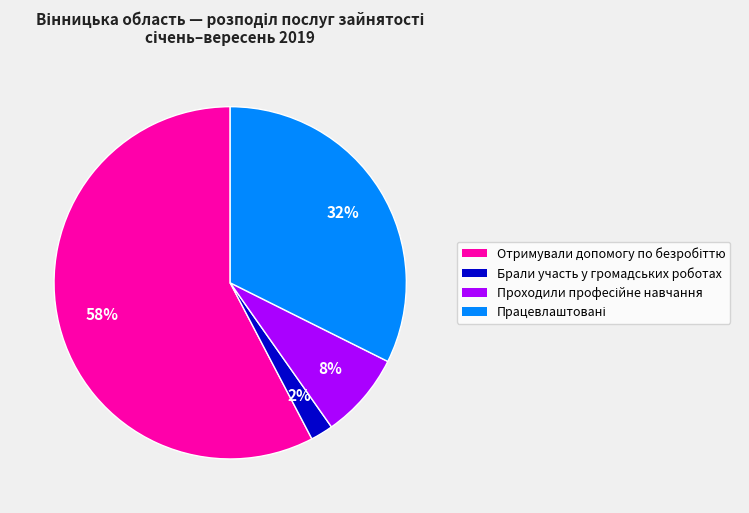

Is there a majority slice in this chart?

Yes